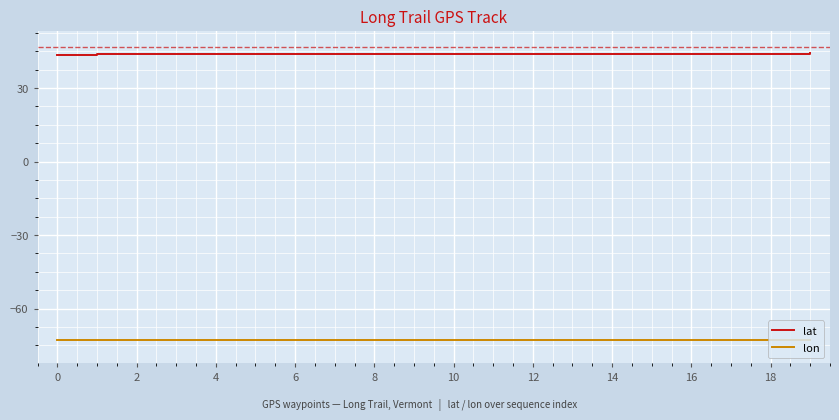

Which series has the largest total across all categories?

lat